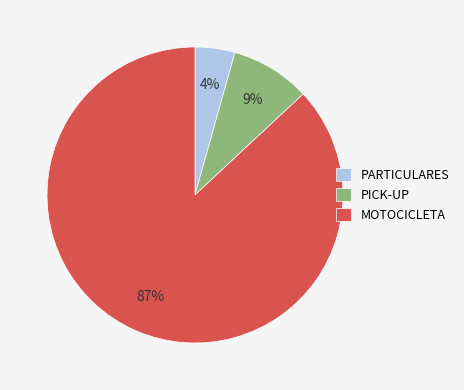

To the nearest percent, what percentage of the pie is MOTOCICLETA?

87%